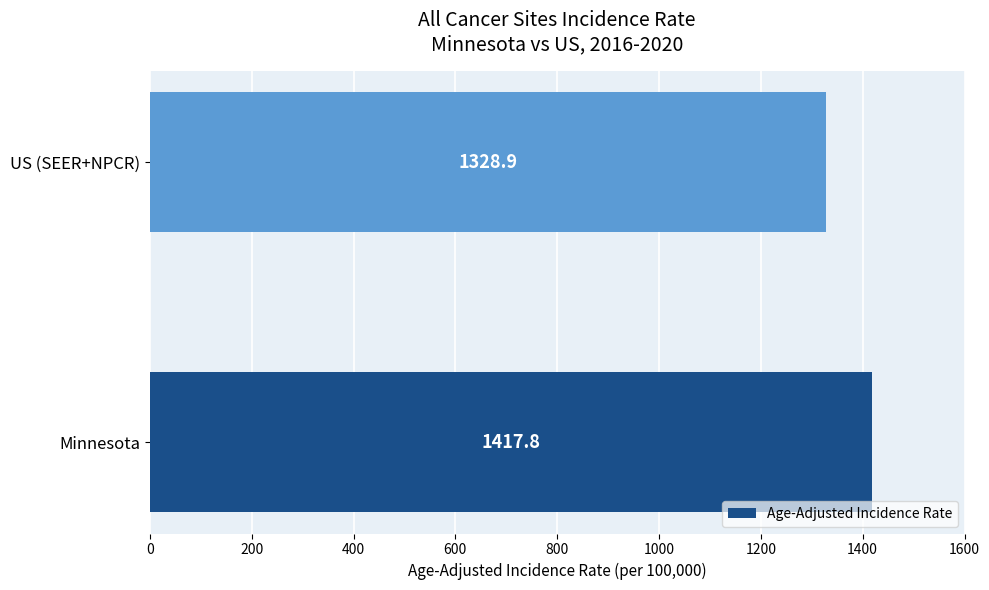

How many data points does each series have?

2